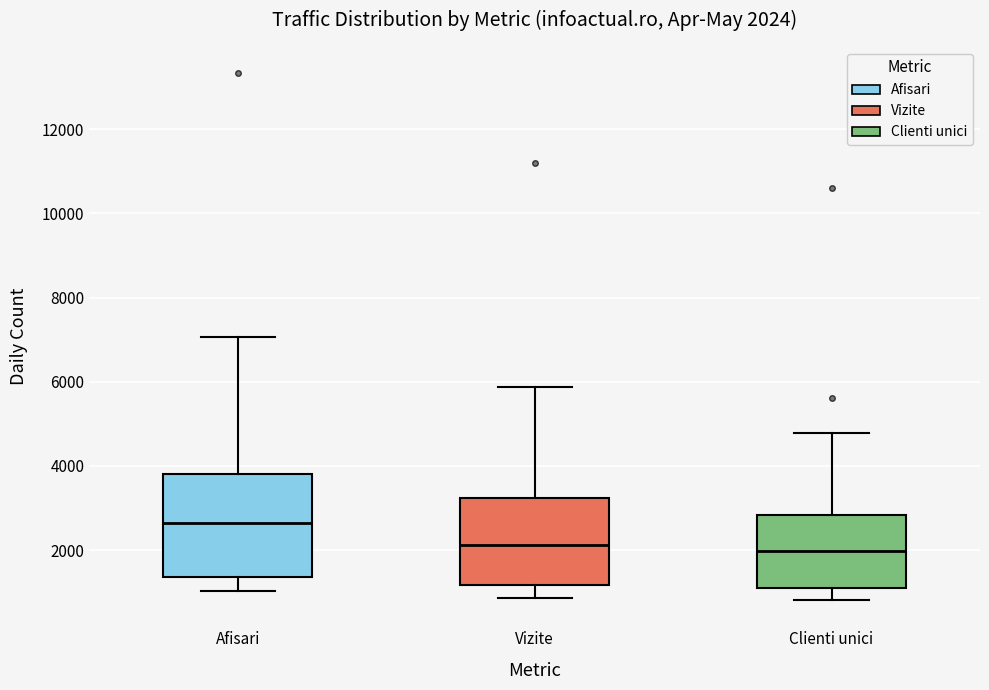

Comparing the boxes themselves (not the whiskers), which one is the tallest?

Afisari